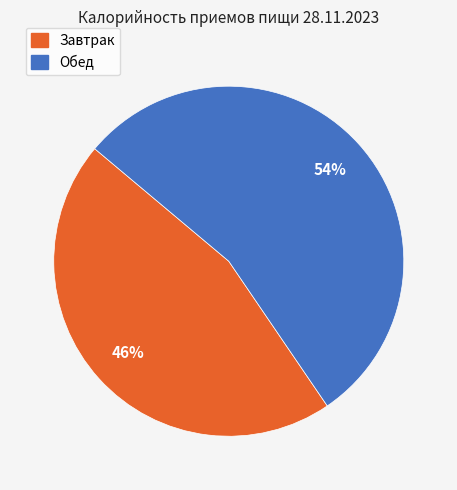

Is it true that Завтрак is 46% of the pie?

True